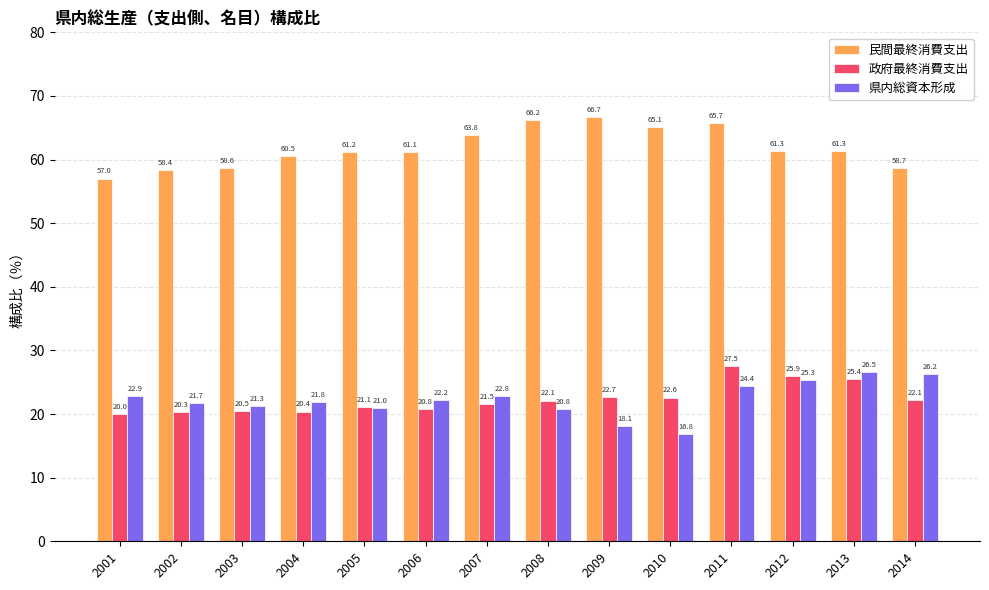

What is the difference between the maximum and minimum values in the 政府最終消費支出 series?

7.6